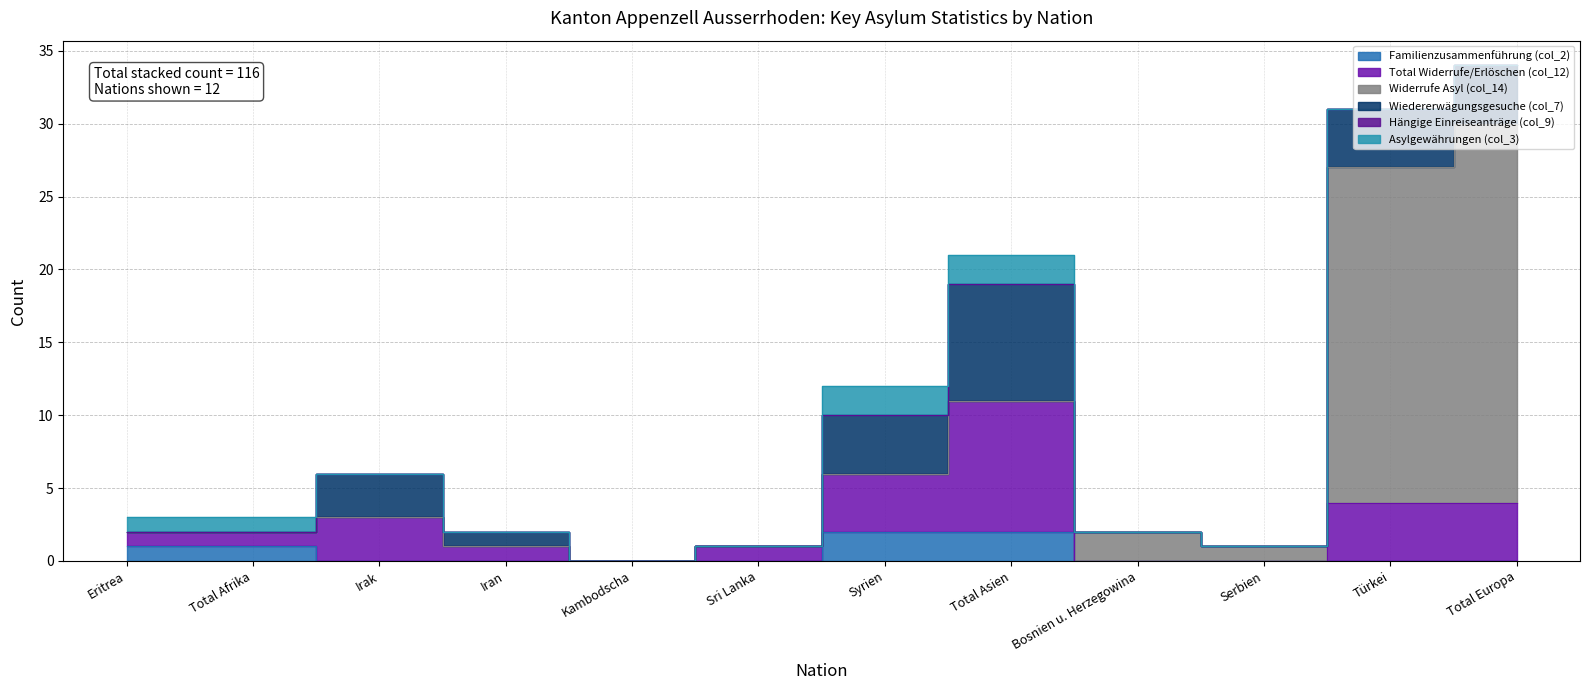

How many interior local peaks does the Wiedererwägungsgesuche (col_7) series have?

2